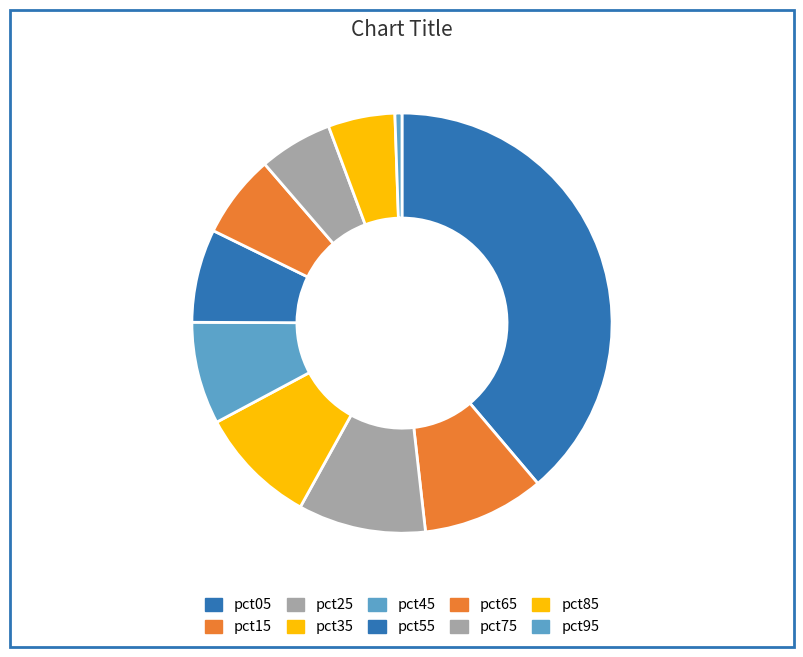

Which has a higher value, pct15 or pct95?

pct15